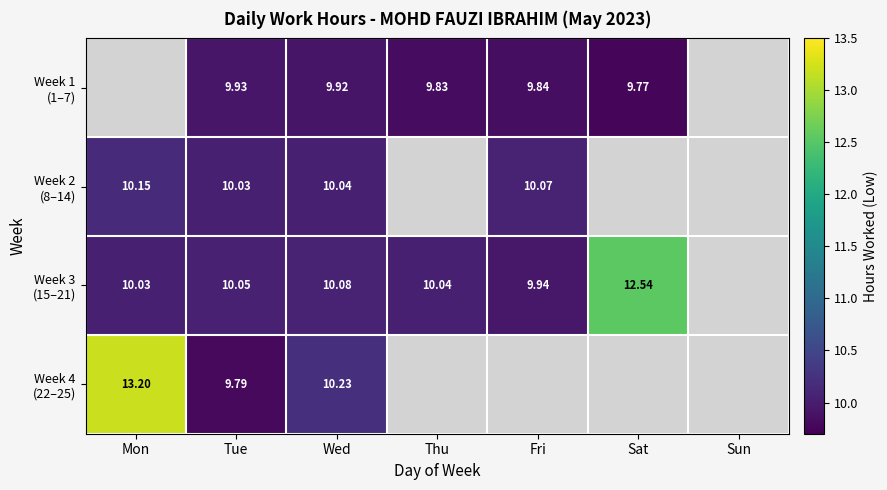

Rank the series by their average value, from lowest to highest.

Week 1 (1–7), Week 2 (8–14), Week 3 (15–21), Week 4 (22–25)